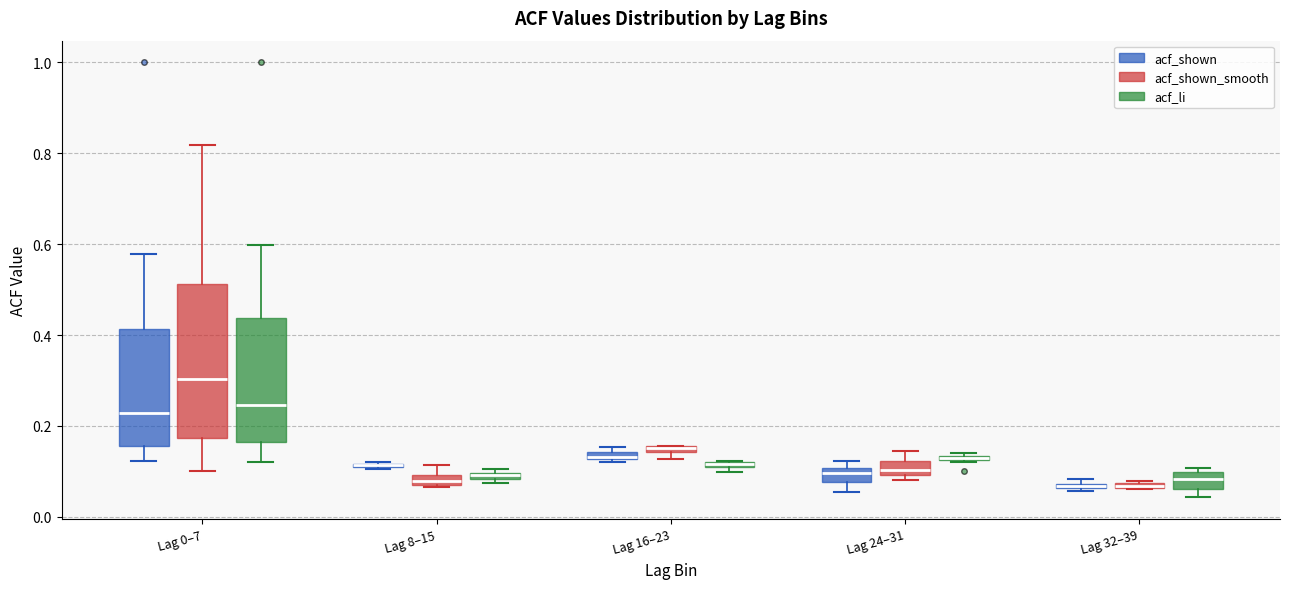

Which box is the tallest, from its lower edge to its upper edge?

Lag 0–7 (acf_shown_smooth)